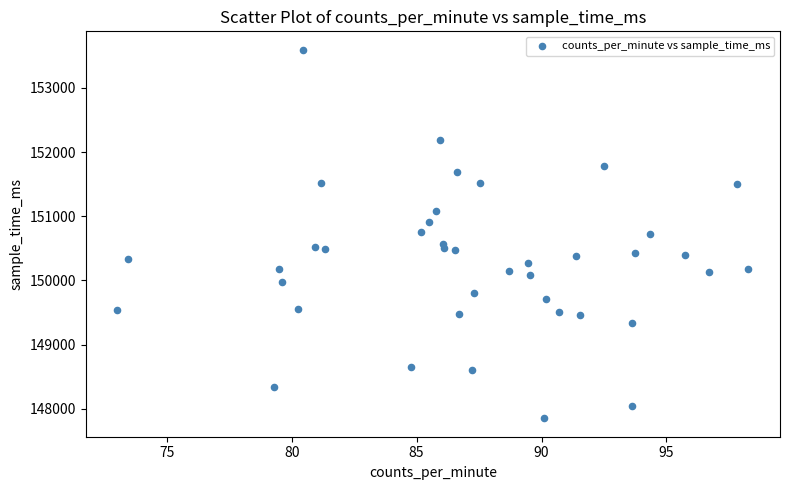

What is the range of Y values (max minus min)?

5741